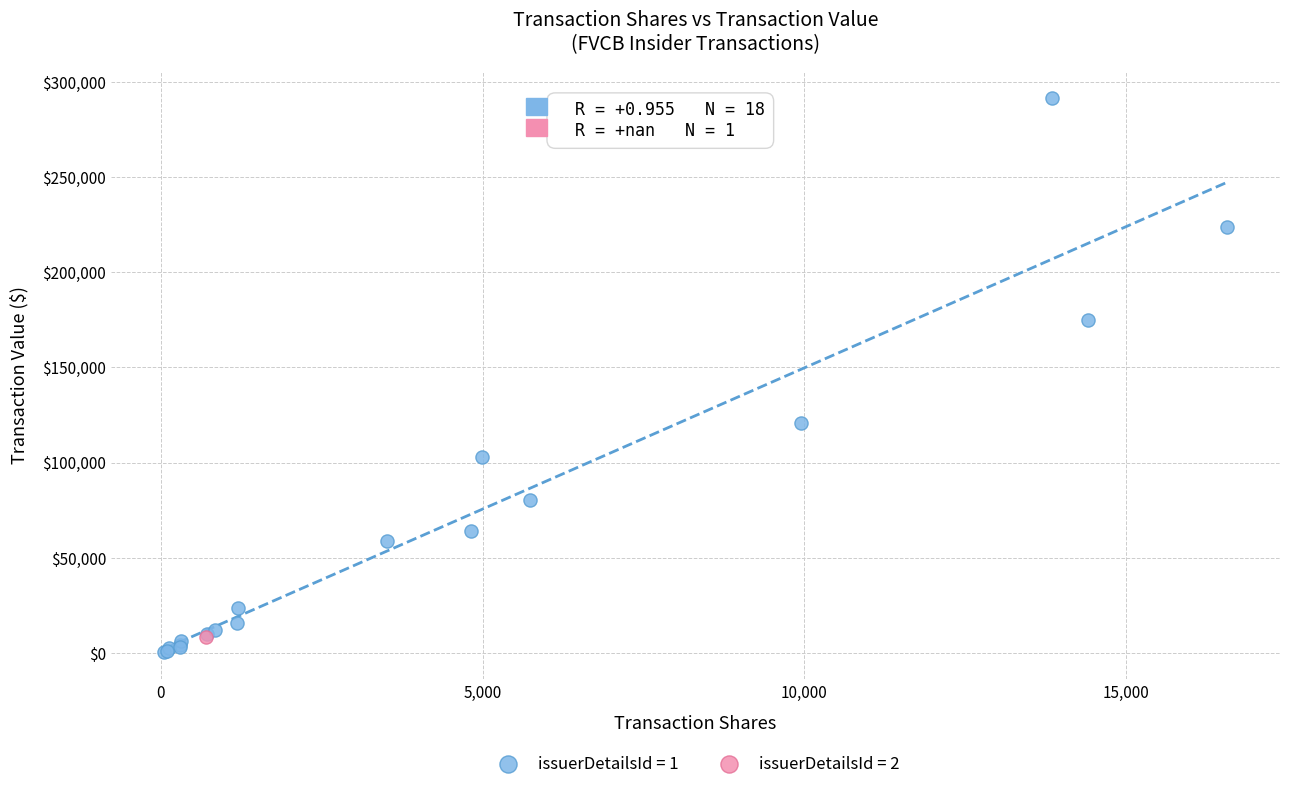

Which series reaches the maximum Y coordinate?

issuerDetailsId = 1